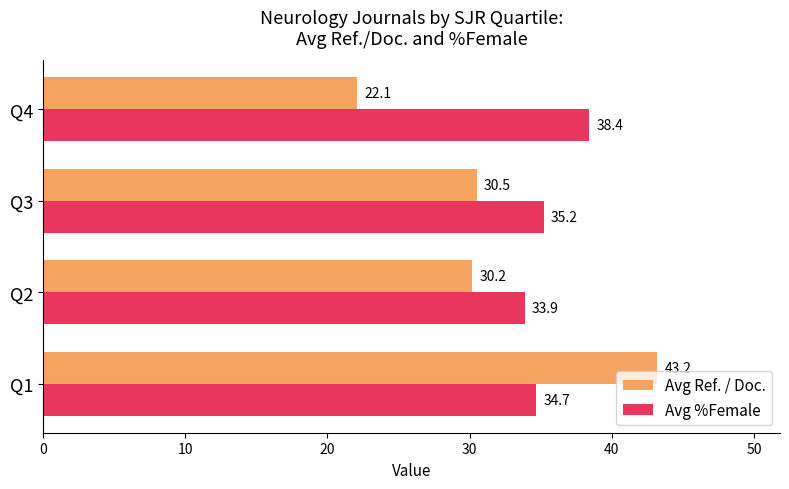

How many categories are shown in the chart?

4